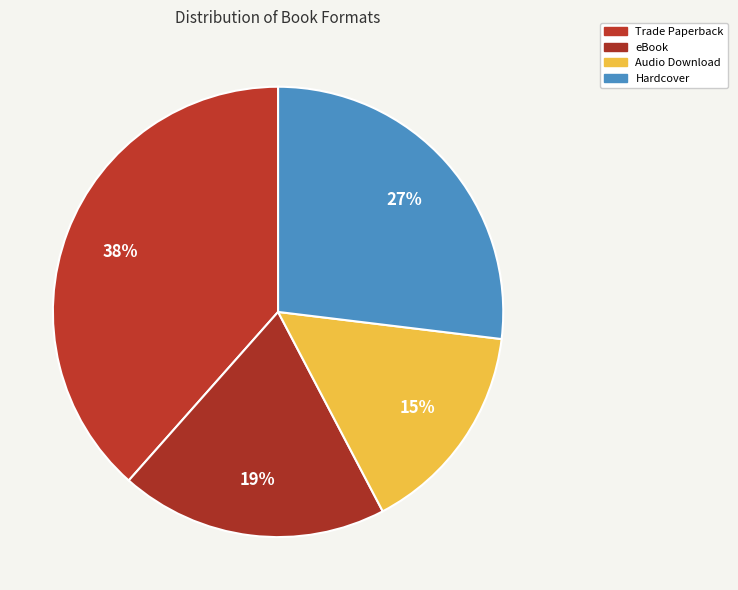

How many segments does this pie chart have?

4